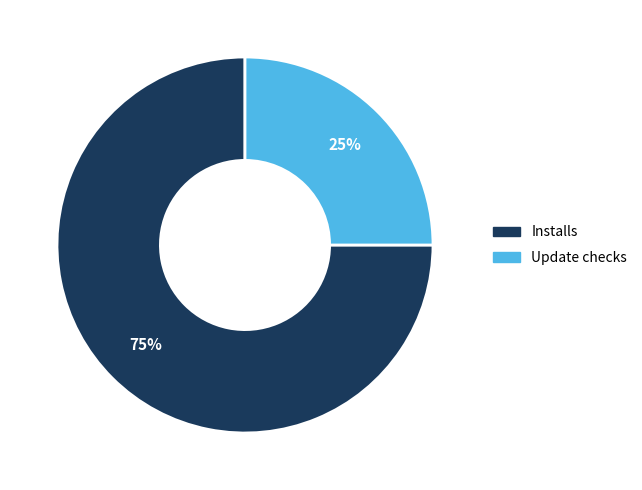

Which category accounts for the majority?

Installs